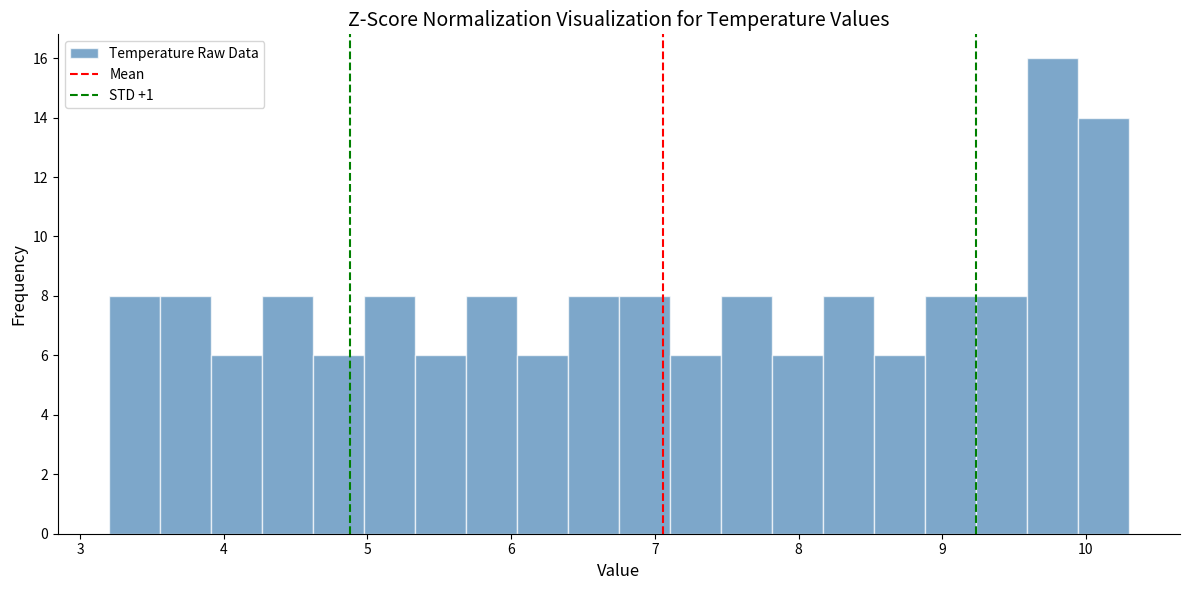

Read against the x-axis, roughly where is the centre of the tallest bar?

9.8